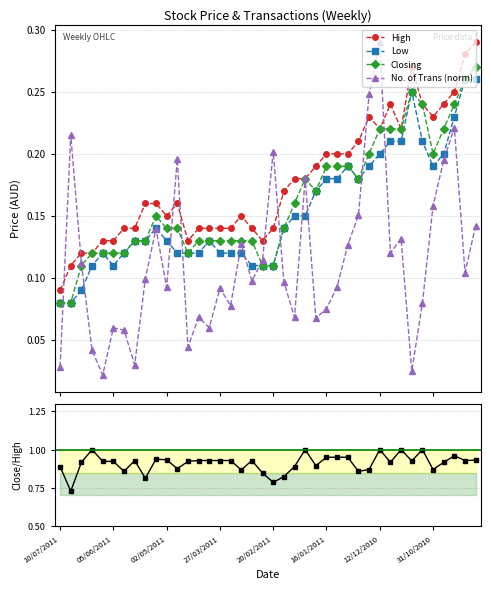

What is the value of the Low point at the 22nd from the left?

0.1